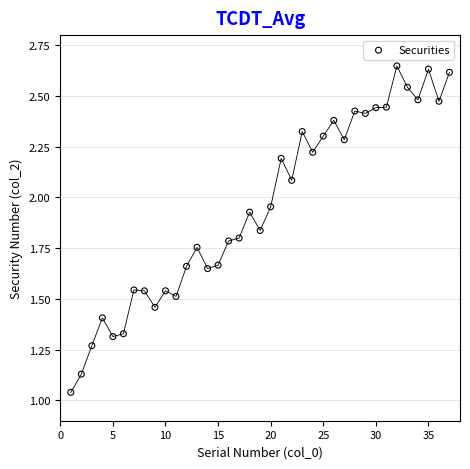

What is the range of X values (max minus min)?

36.0